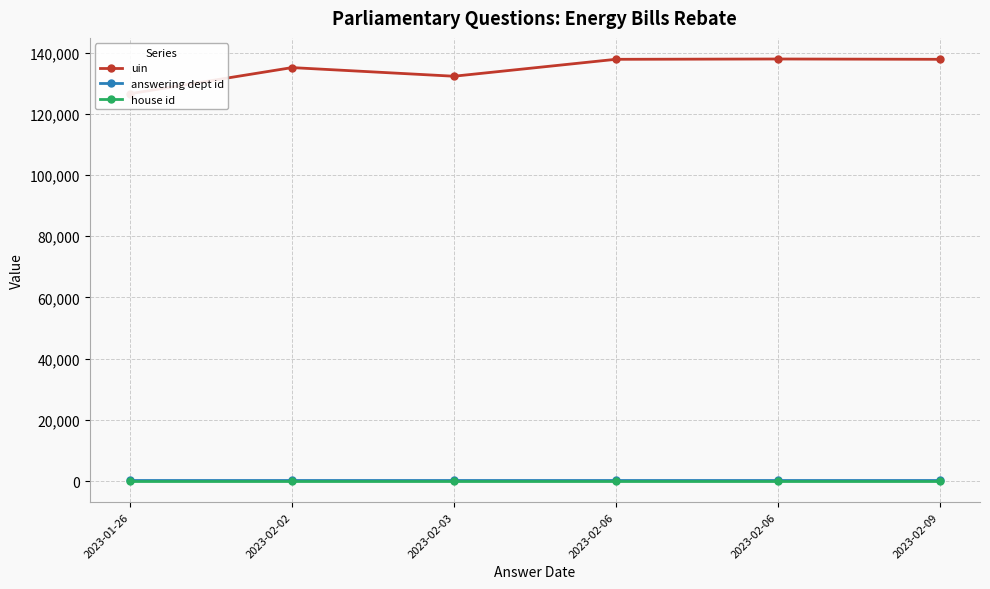

How many categories are shown in the chart?

6